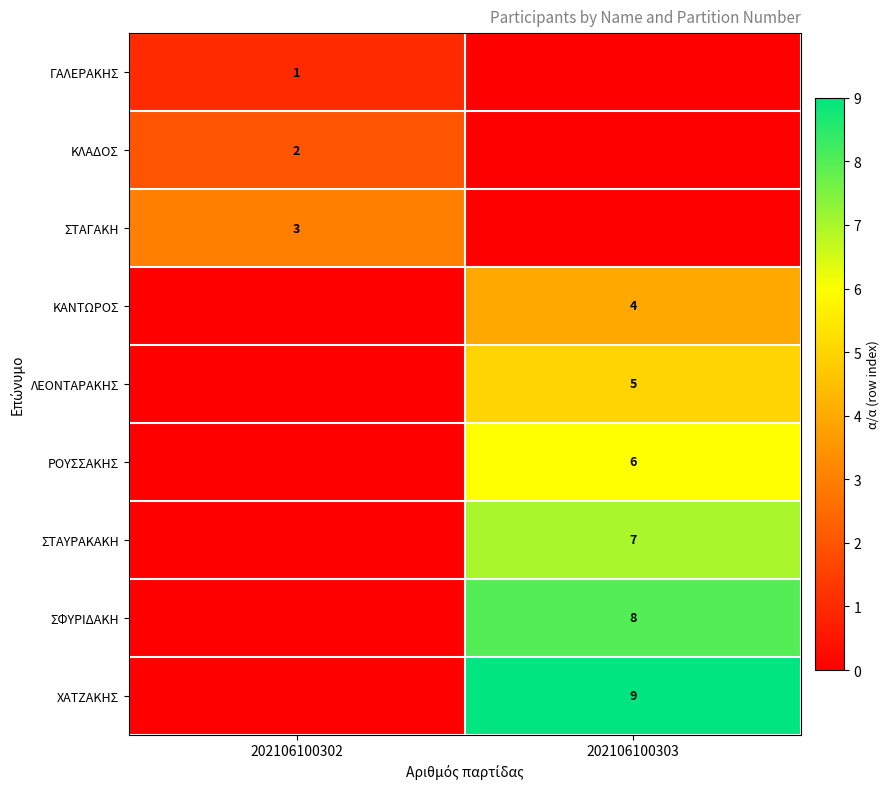

The value of ΓΑΛΕΡΑΚΗΣ at 202106100302 is 1. True or false?

True